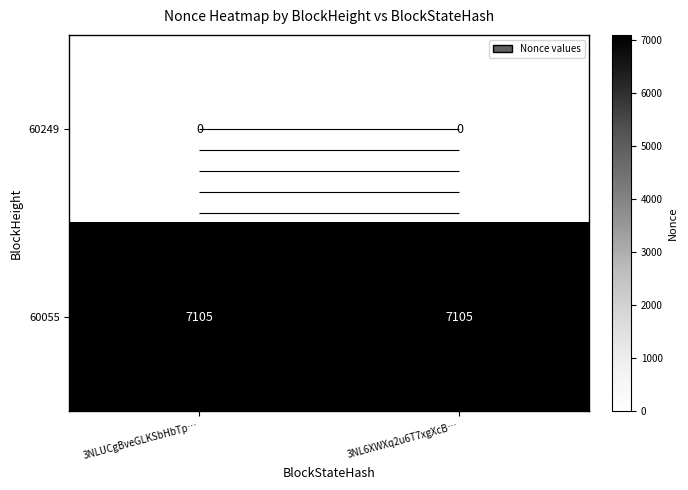

What is the approximate value of 60055 at 3NLUCgBveGLKSbHbTp…?

7105